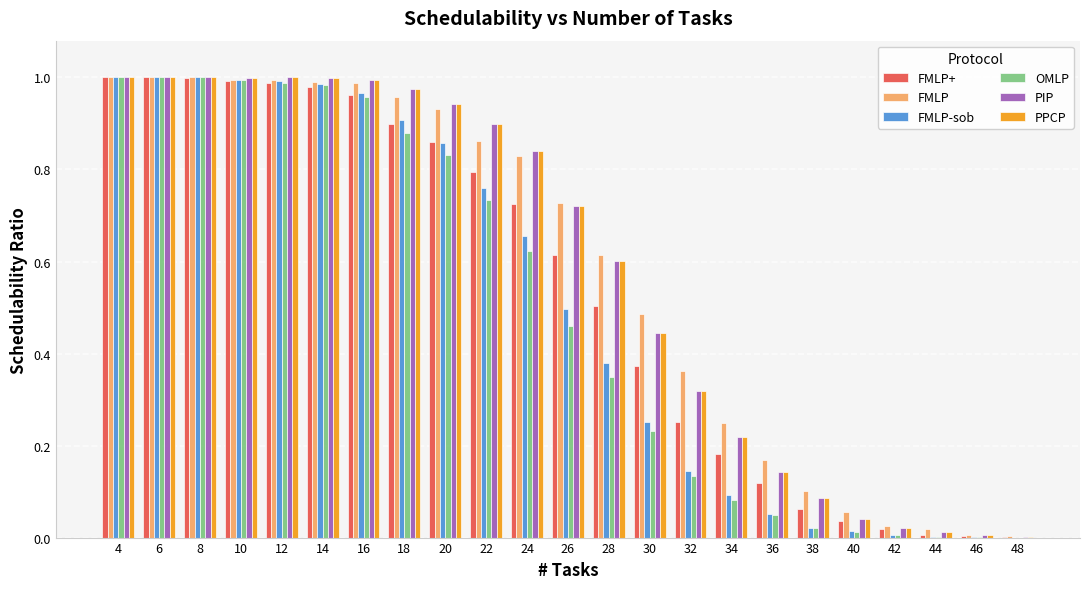

The OMLP series shows 0.0 at 38. True or false?

True